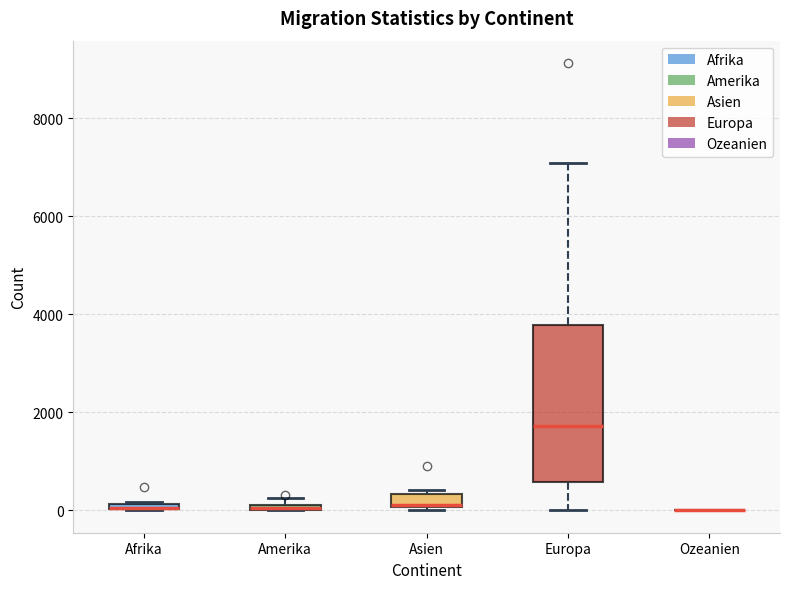

Where is the upper edge of the box for Afrika on the y-axis? The values are not printed on the chart, so give them approximately, as read against the axis.

200